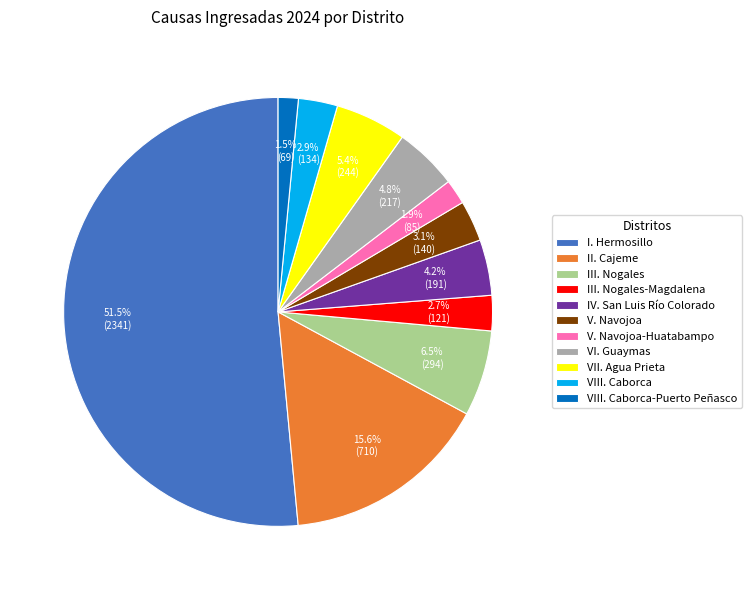

Between VIII. Caborca-Puerto Peñasco and III. Nogales, which is larger?

III. Nogales